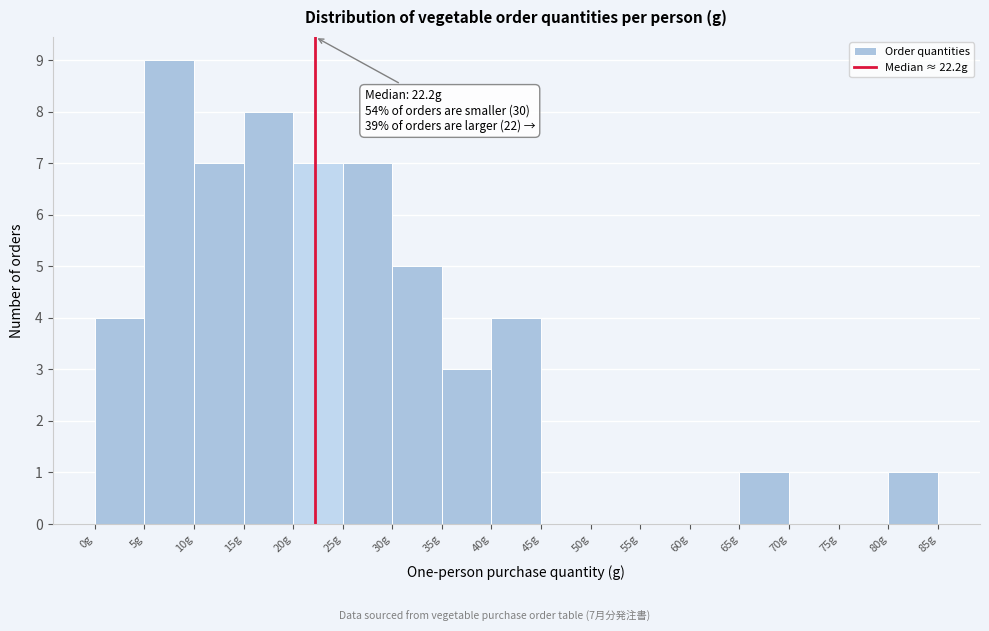

Which range on the x-axis has the tallest bar?

5 to 10